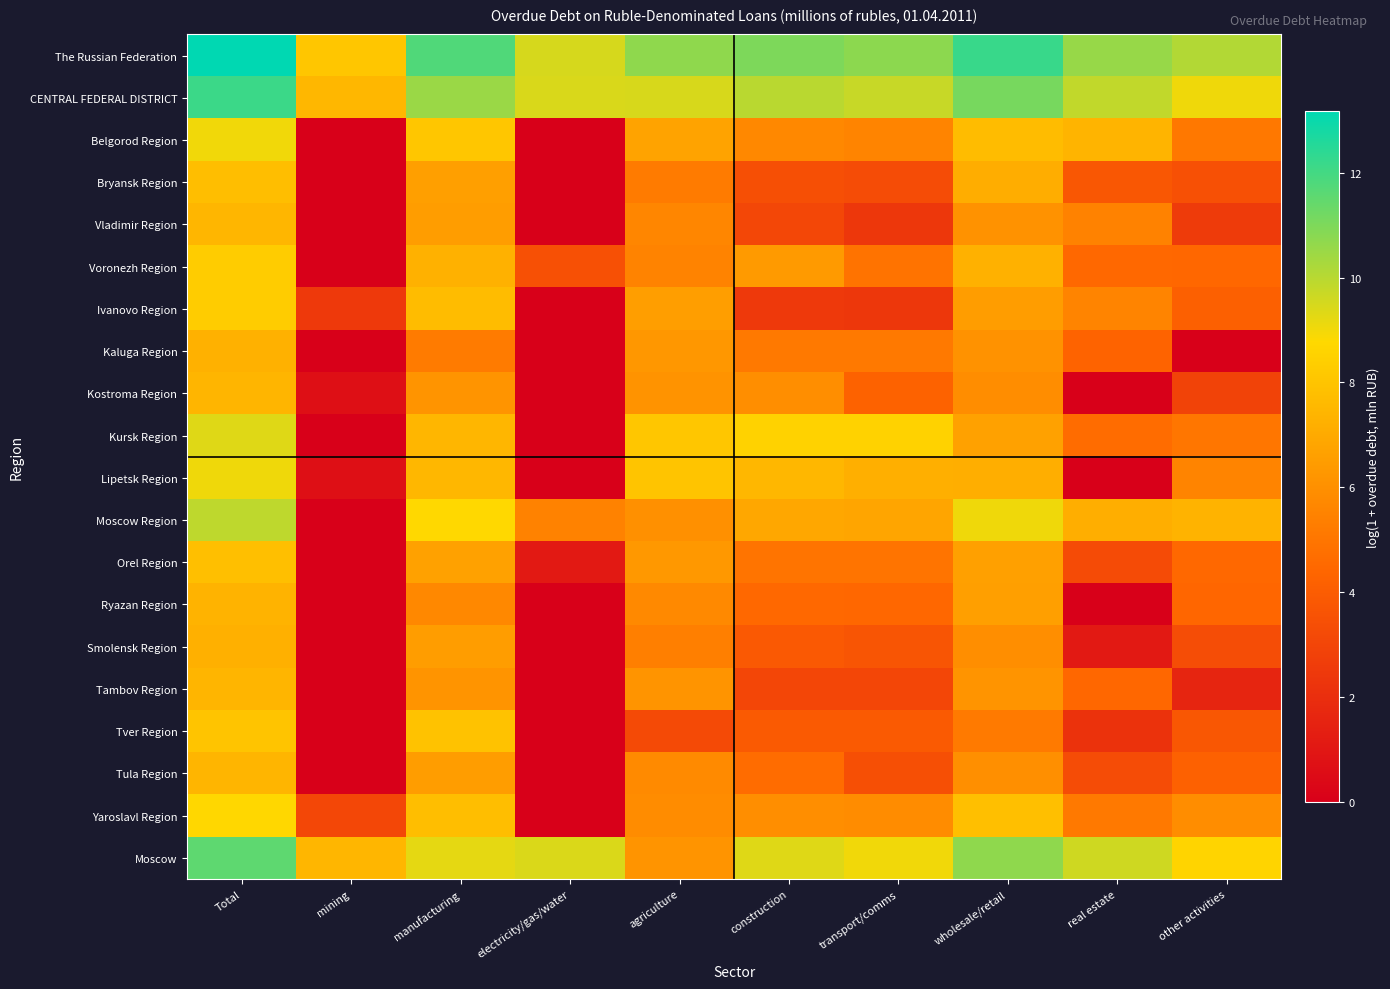

Rank the series by their maximum value, from highest to lowest.

The Russian Federation, CENTRAL FEDERAL DISTRICT, Moscow, Moscow Region, Kursk Region, Lipetsk Region, Belgorod Region, Yaroslavl Region, Voronezh Region, Ivanovo Region, Tver Region, Orel Region, Bryansk Region, Vladimir Region, Kostroma Region, Tula Region, Tambov Region, Ryazan Region, Kaluga Region, Smolensk Region